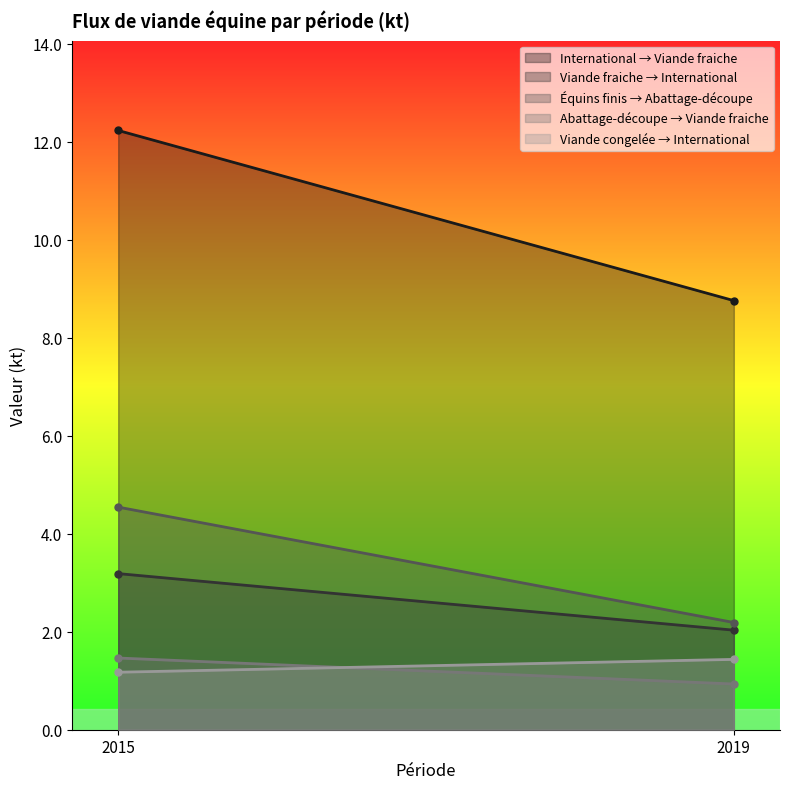

At which category is the sum across all series the highest?

2015